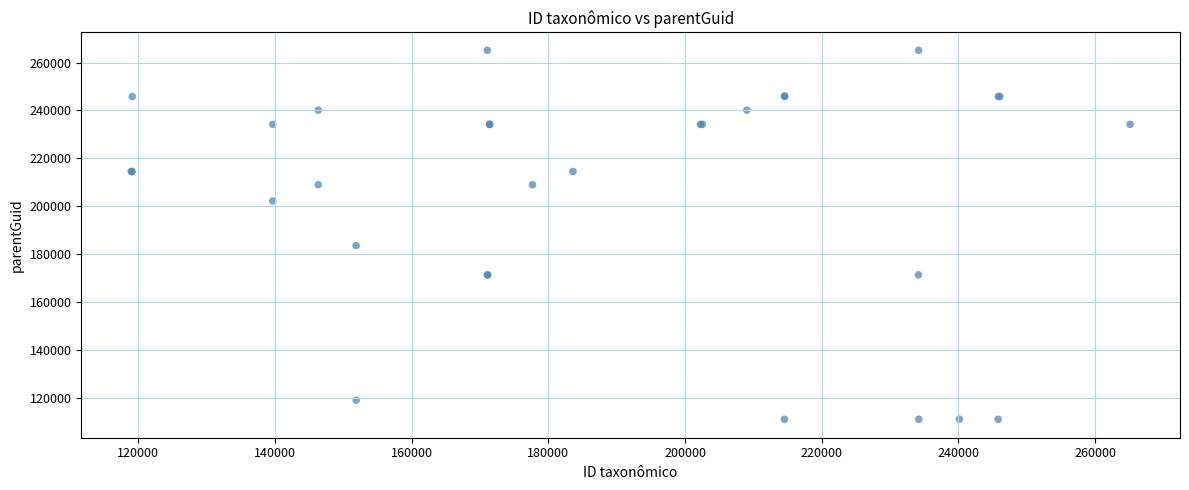

What Y value in the scatter plot is closest to 188149?

183611